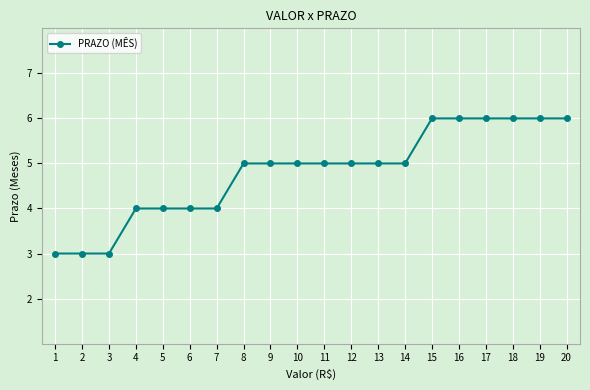

Does the chart have visible grid lines?

Yes